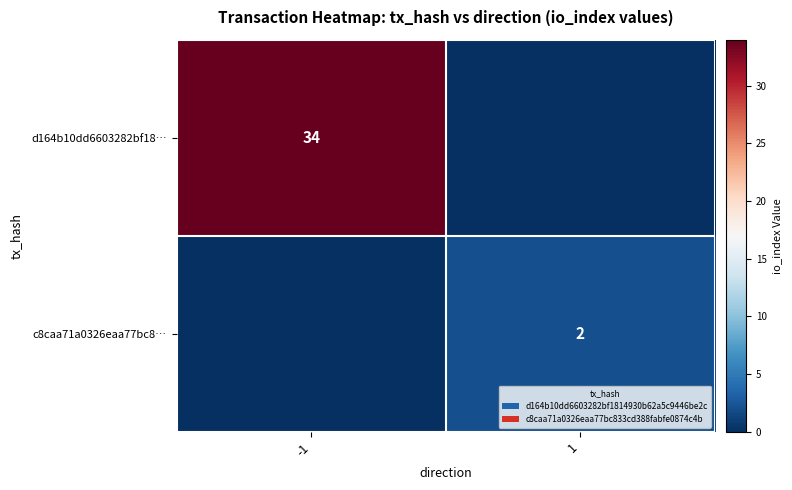

Between -1 and 1, which is larger?

-1